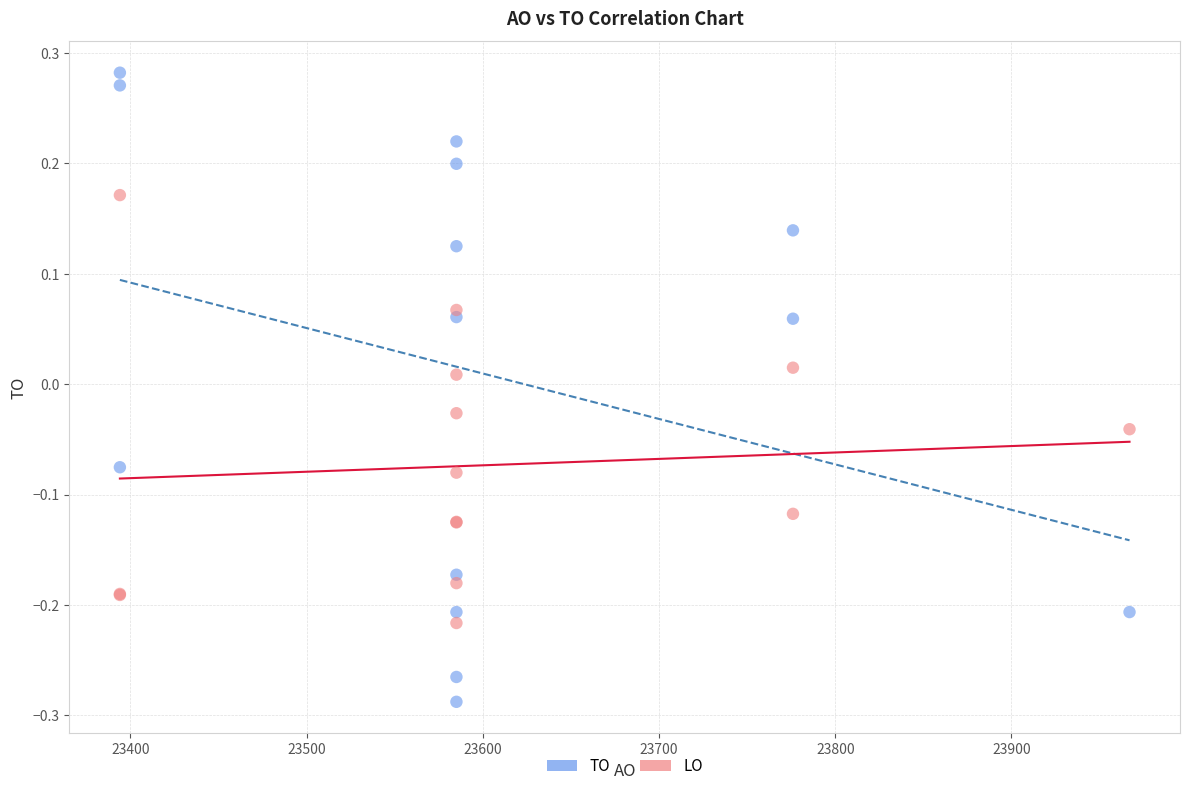

What are all the series names shown in the legend?

TO, LO